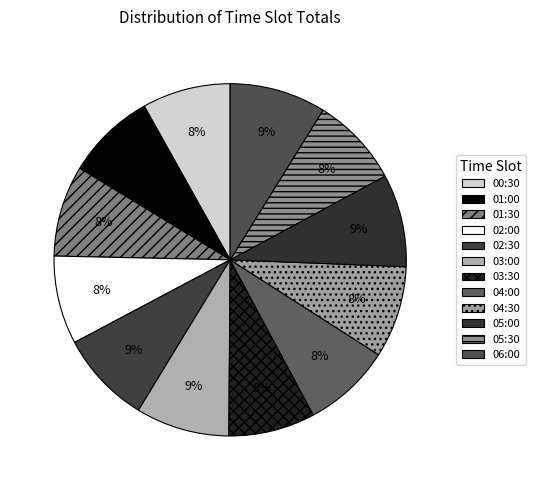

To the nearest percent, what is the difference between the largest and smallest slice percentages?

1%